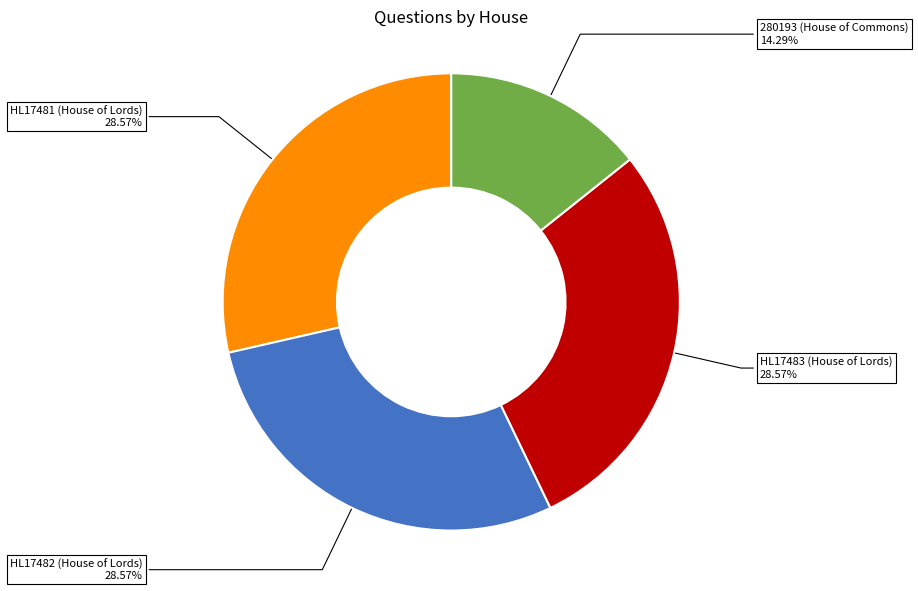

How many segments does this pie chart have?

4